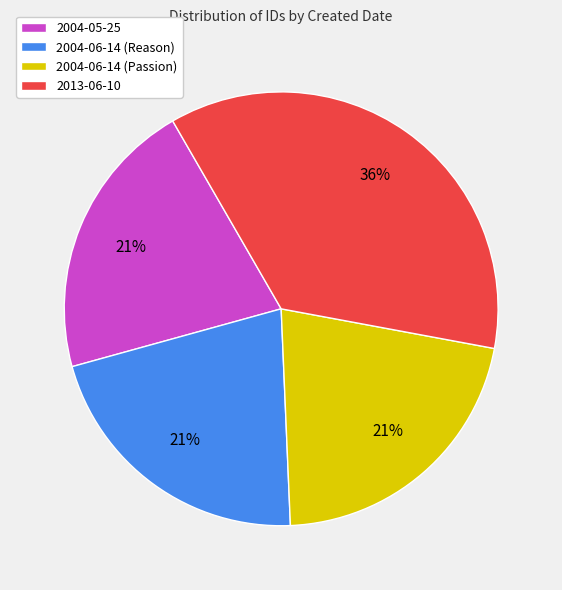

To the nearest percent, what is the combined percentage of 2004-06-14 (Reason) and 2004-05-25?

42%